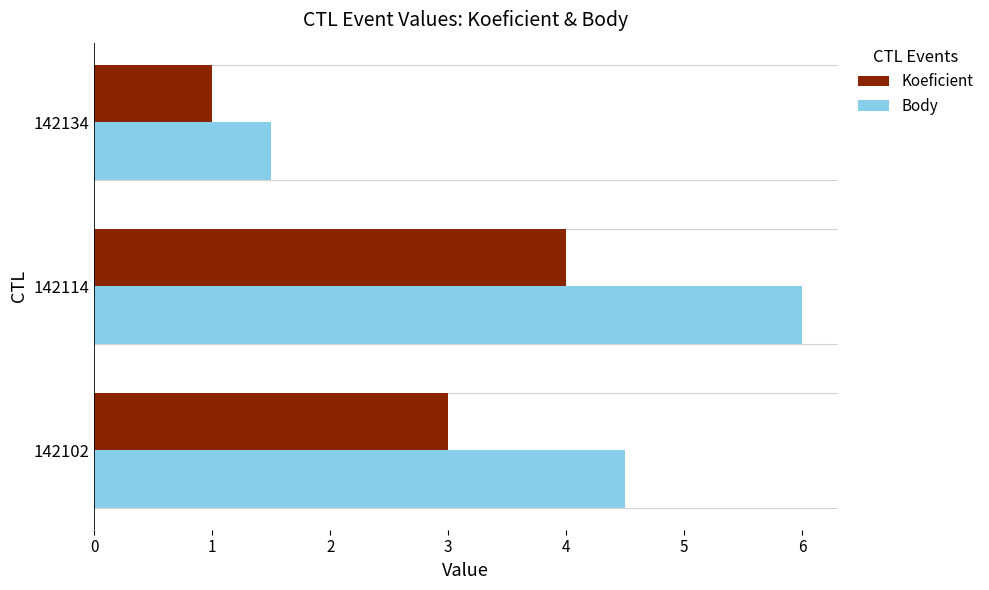

Which category has the lowest value across all series?

142134